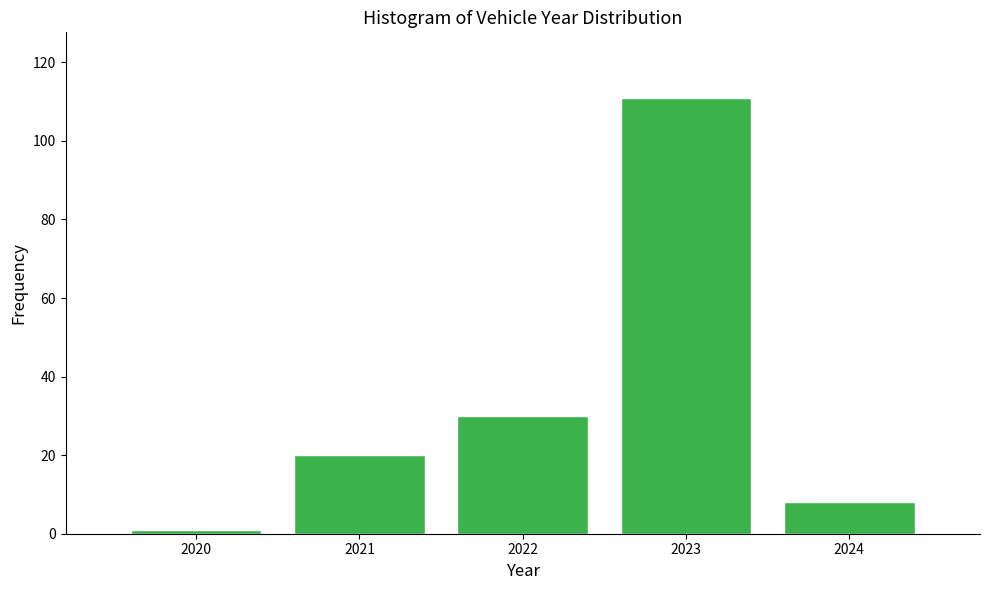

Over which range of the x-axis is the bar tallest?

2022.5 to 2023.5